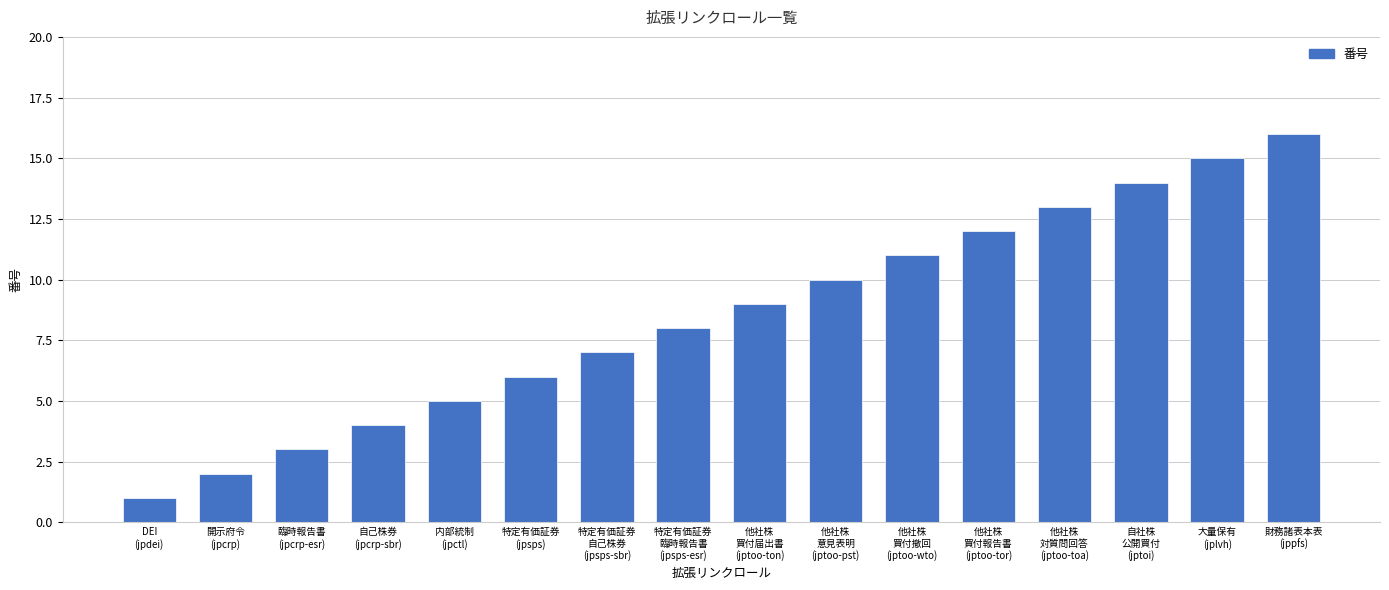

Which has a higher value, 他社株
買付撤回
(jptoo-wto) or 特定有価証券
(jpsps)?

他社株
買付撤回
(jptoo-wto)